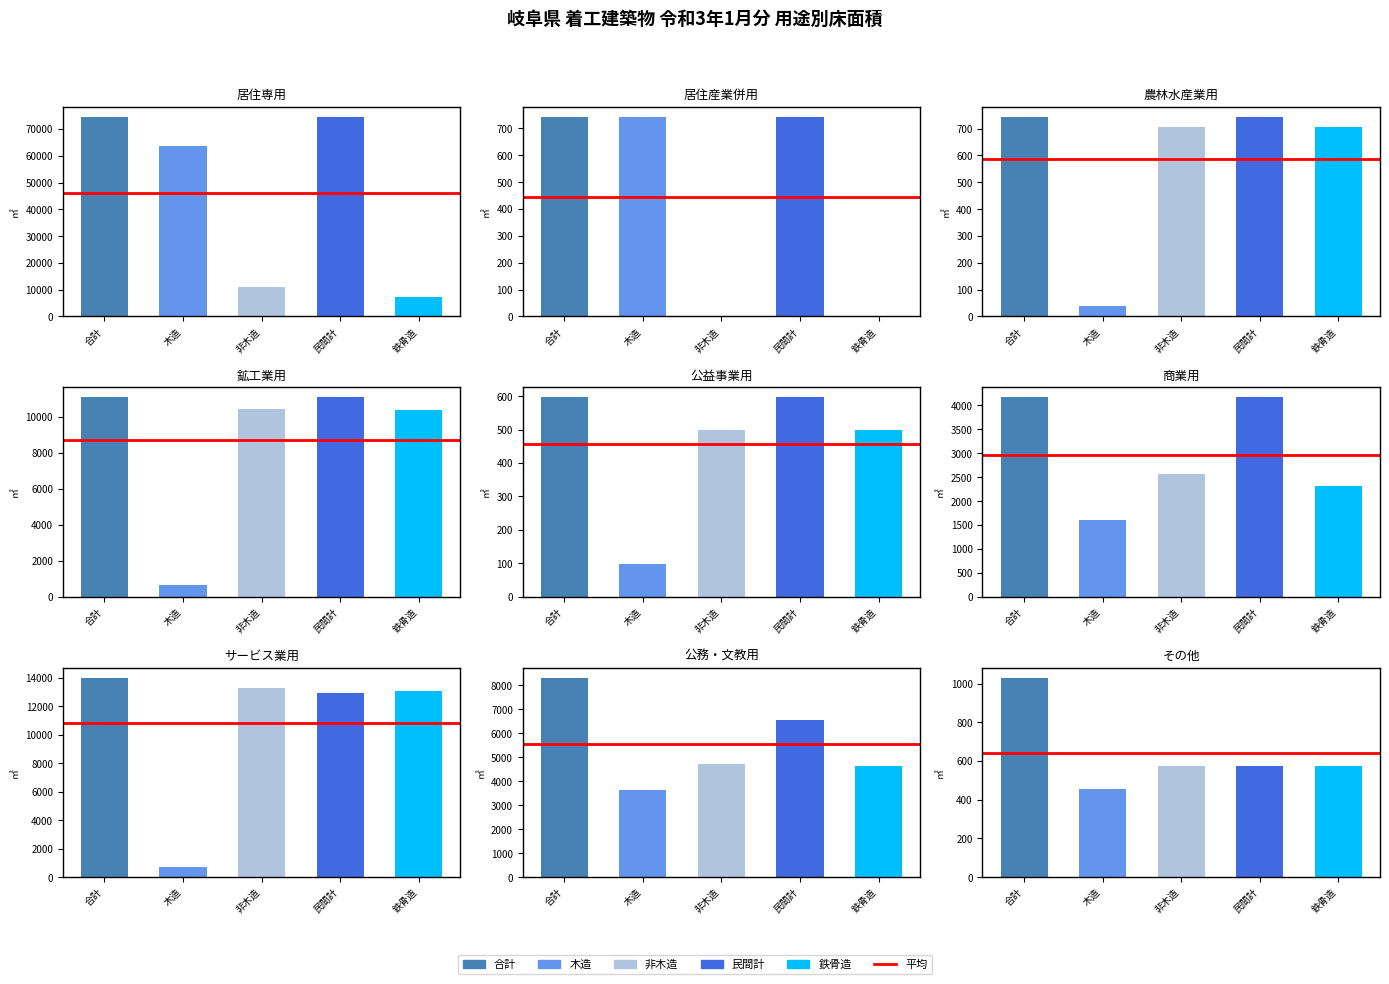

Which series has the largest total across all categories?

合計